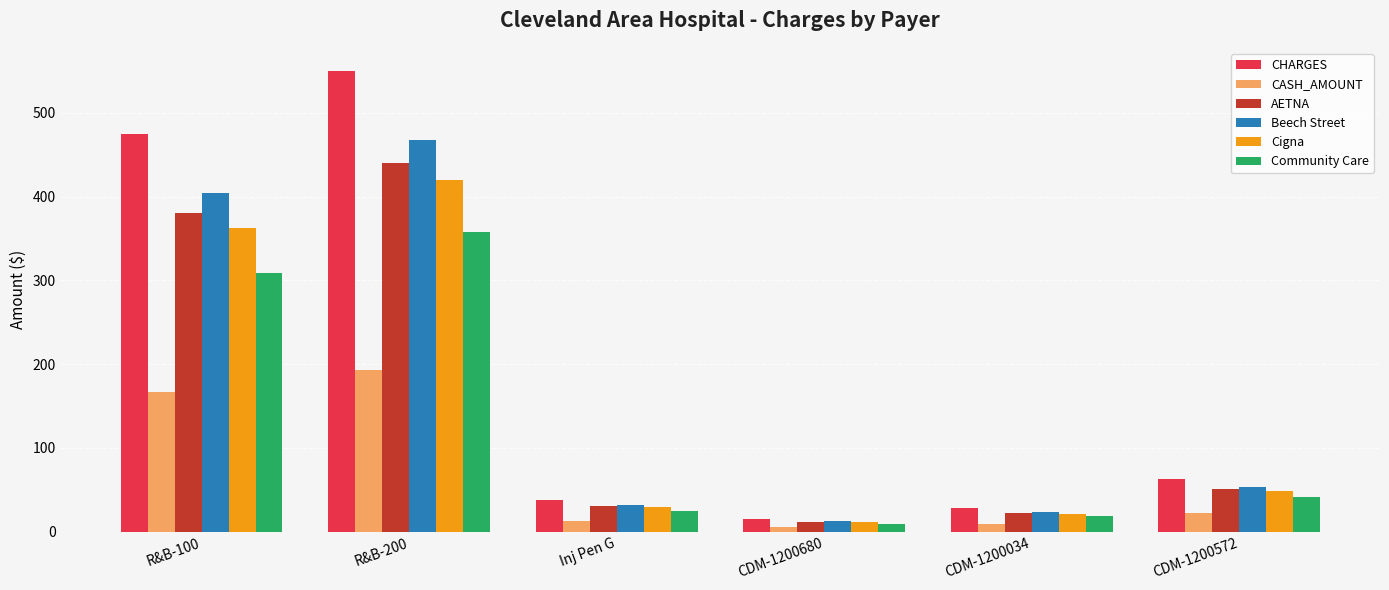

How many bars are there in total?

36